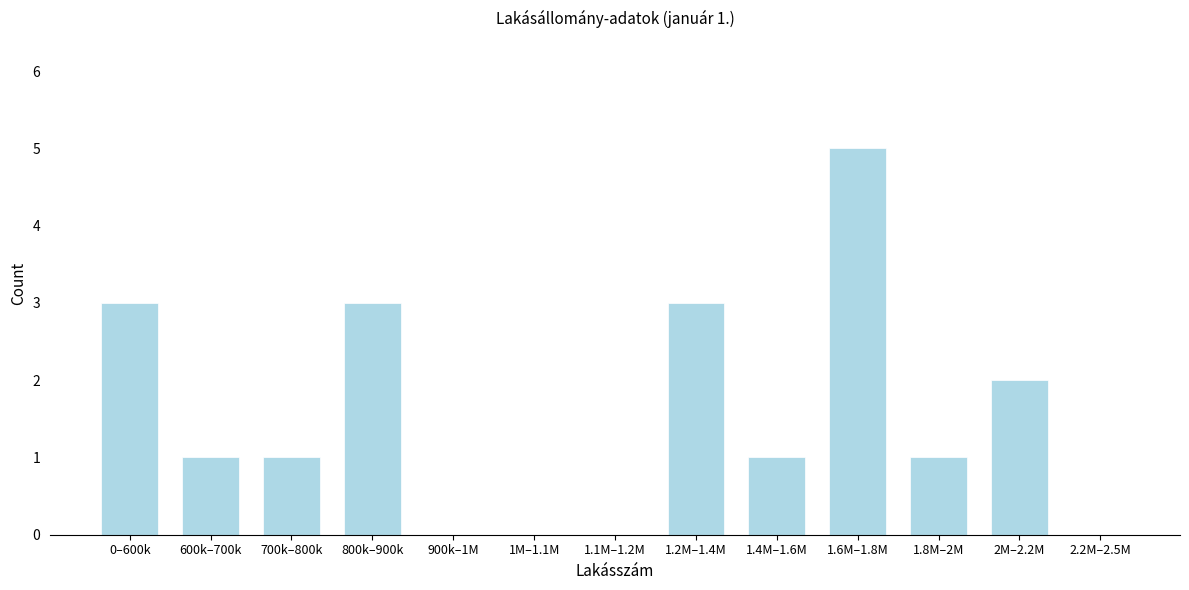

Reading left to right, what are all the values shown in this chart?

0–600k=3	600k–700k=1	700k–800k=1	800k–900k=3	900k–1M=0	1M–1.1M=0	1.1M–1.2M=0	1.2M–1.4M=3	1.4M–1.6M=1	1.6M–1.8M=5	1.8M–2M=1	2M–2.2M=2	2.2M–2.5M=0